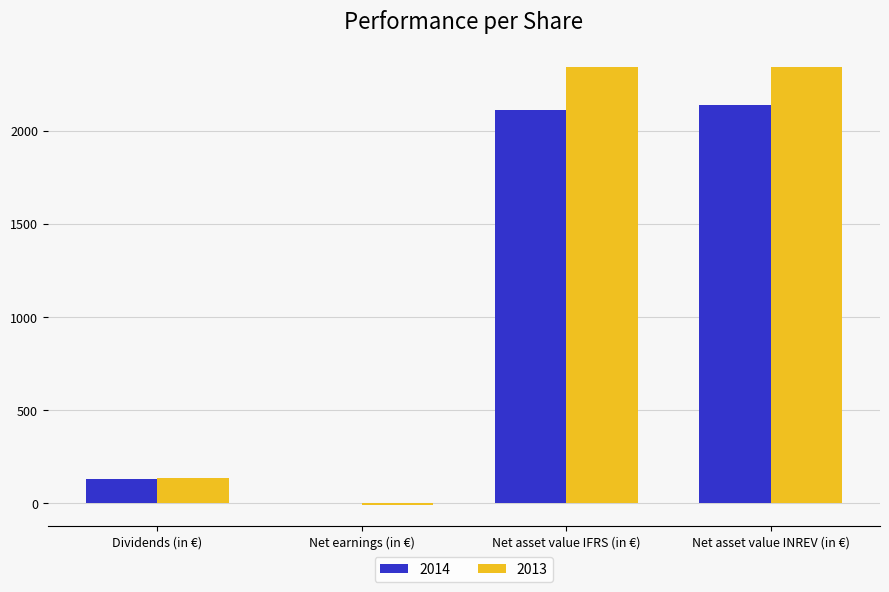

Where is 2013 nearest to the value 1167?

Dividends (in €)